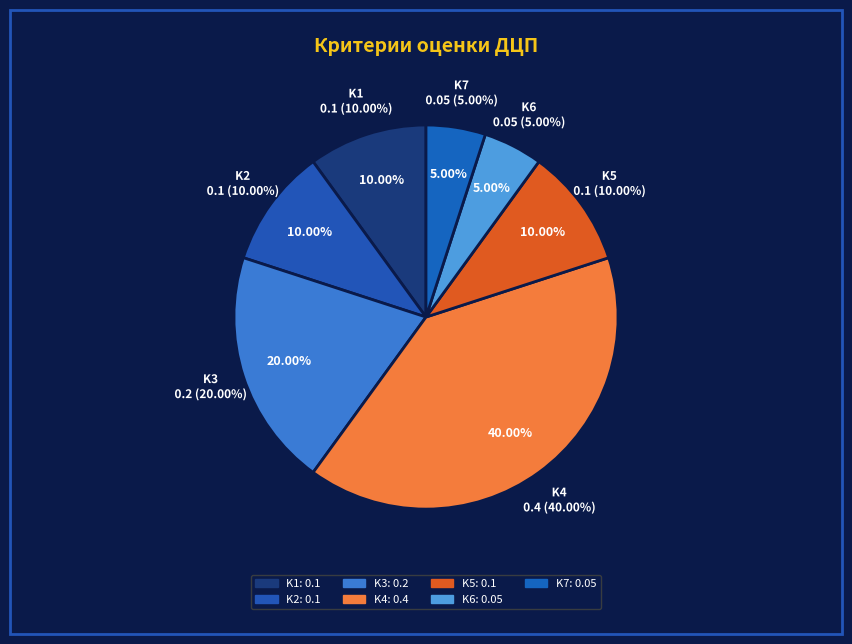

Which slice is the largest?

K4